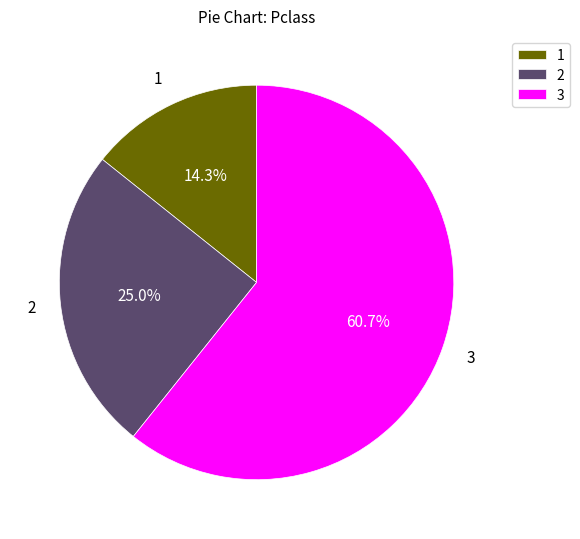

To the nearest percent, what is the average slice percentage?

33%